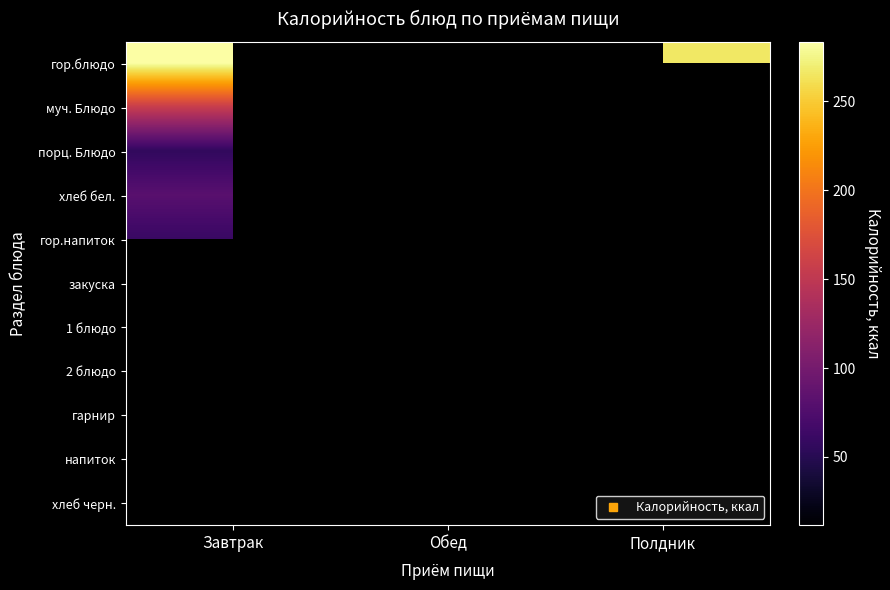

Which has a higher value, Завтрак or Полдник?

Завтрак